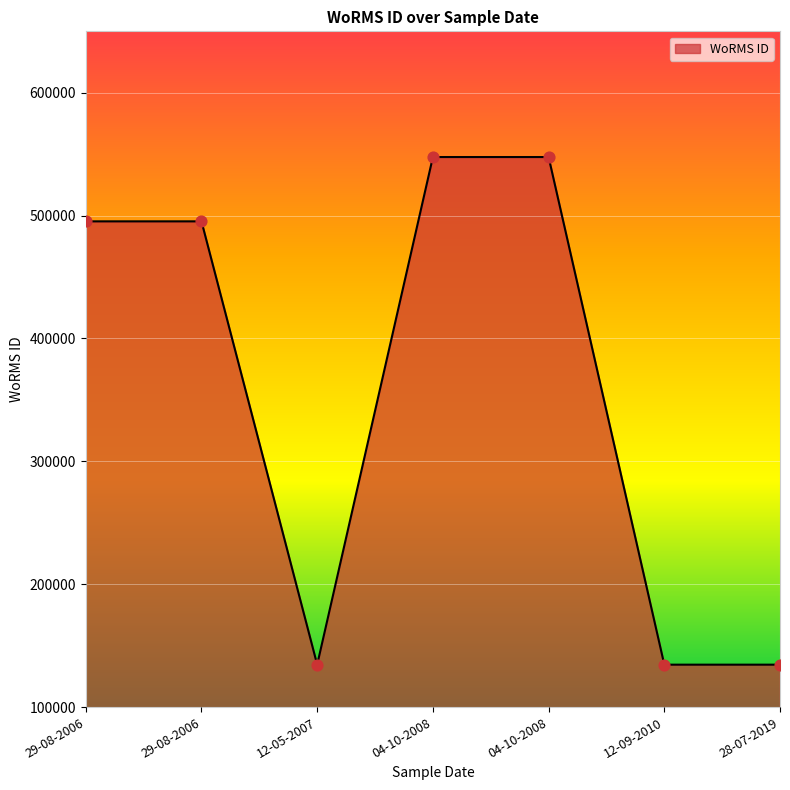

How many lines are shown in the chart?

1